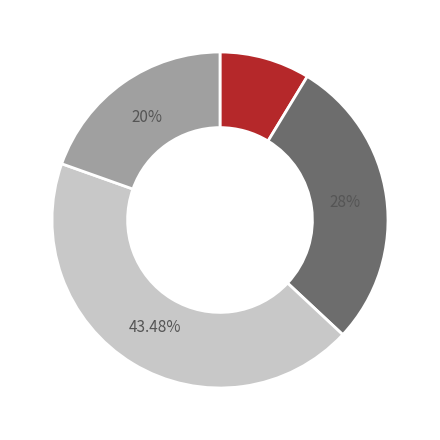

Does any single category account for the majority?

No